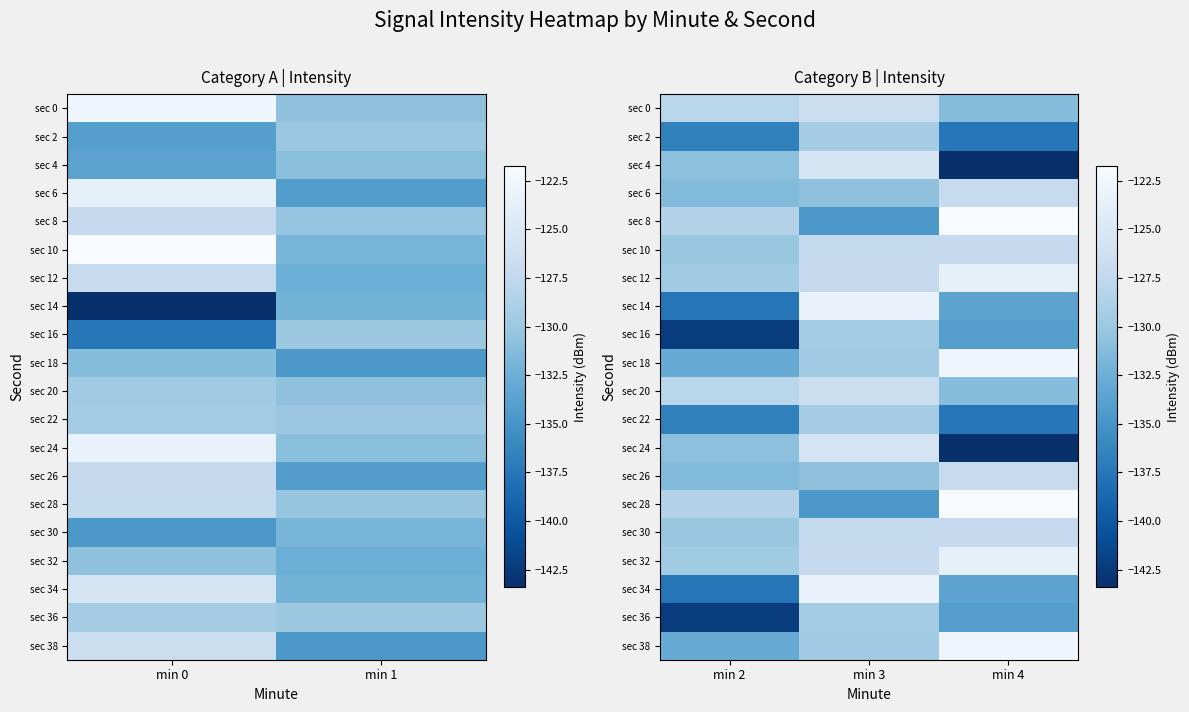

What is the minimum value shown in the chart?

-143.4